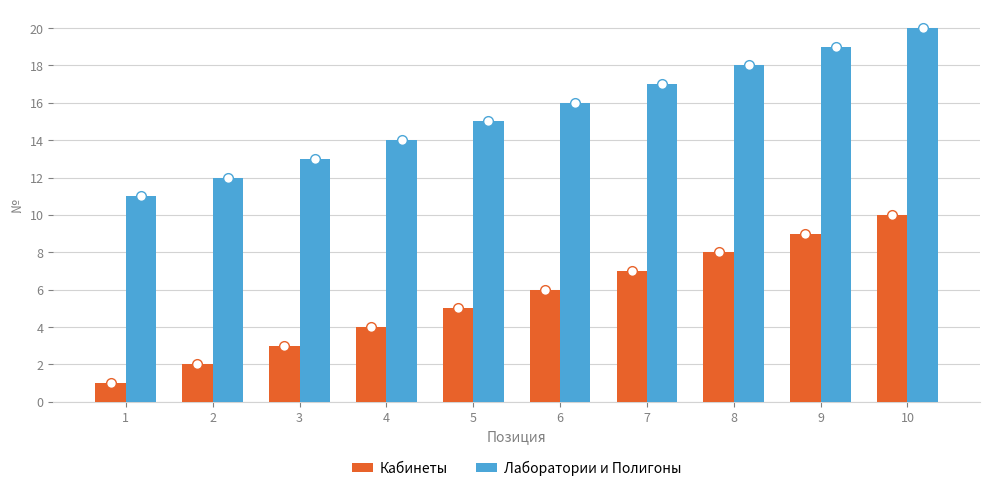

How many bars are there in each group?

2